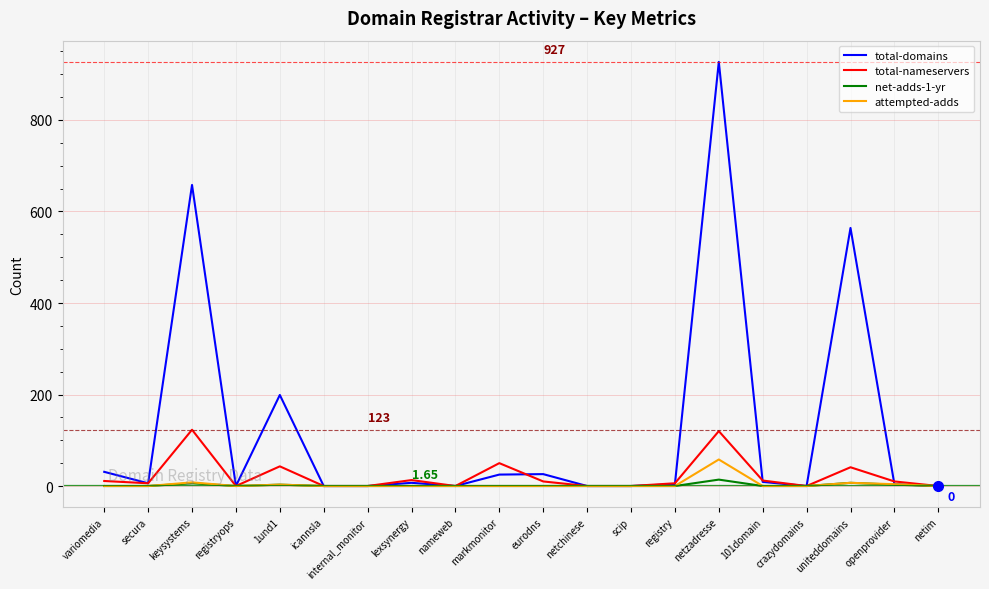

At how many categories does at least one series exceed 504?

3